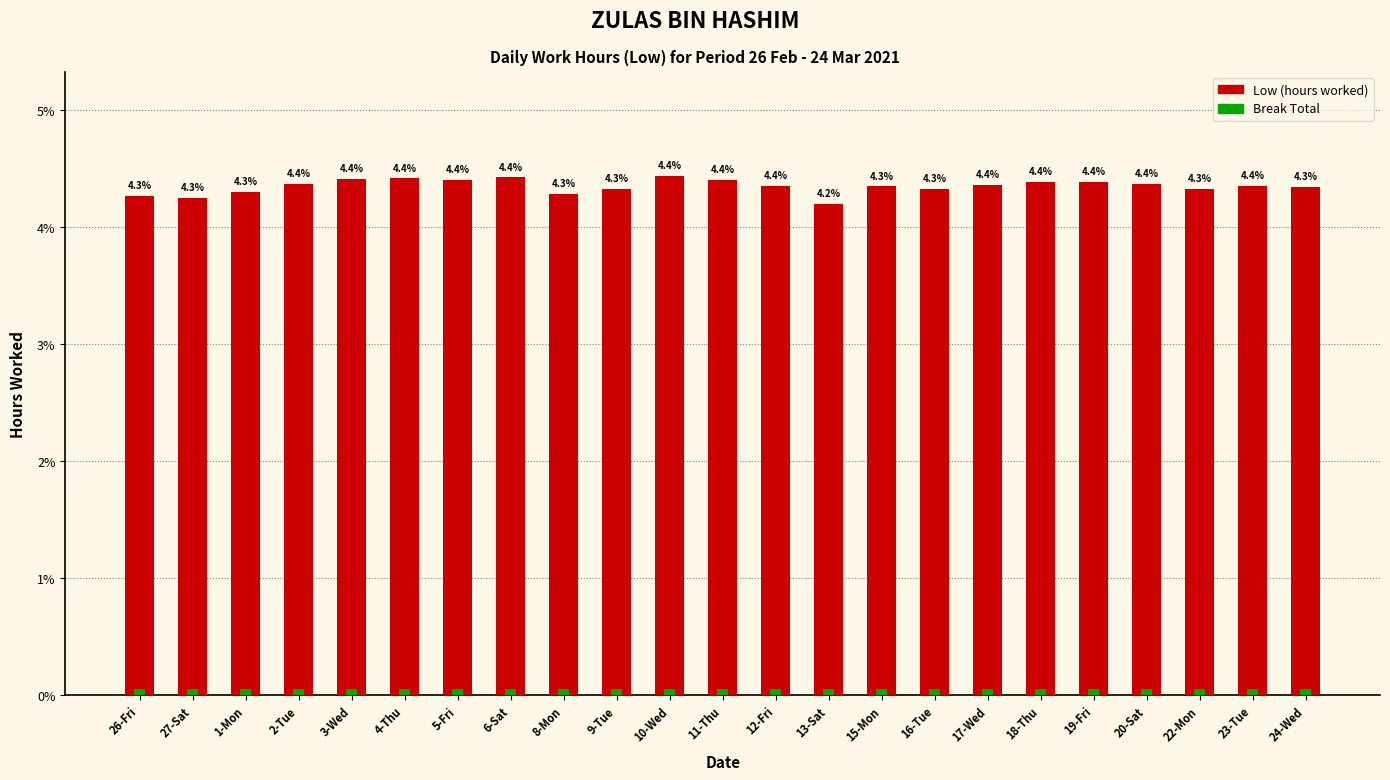

Is it true that Low (hours worked) equals 4.3 at 27-Sat?

True